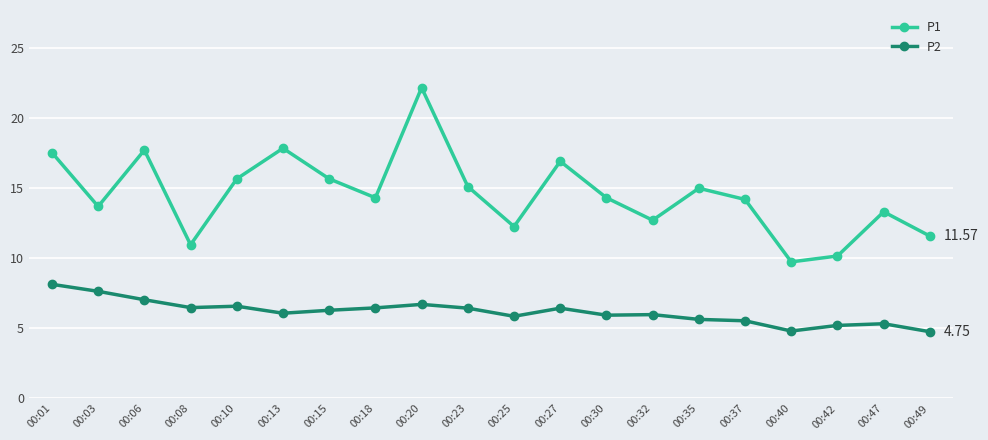

At how many categories does at least one series exceed 16?

5